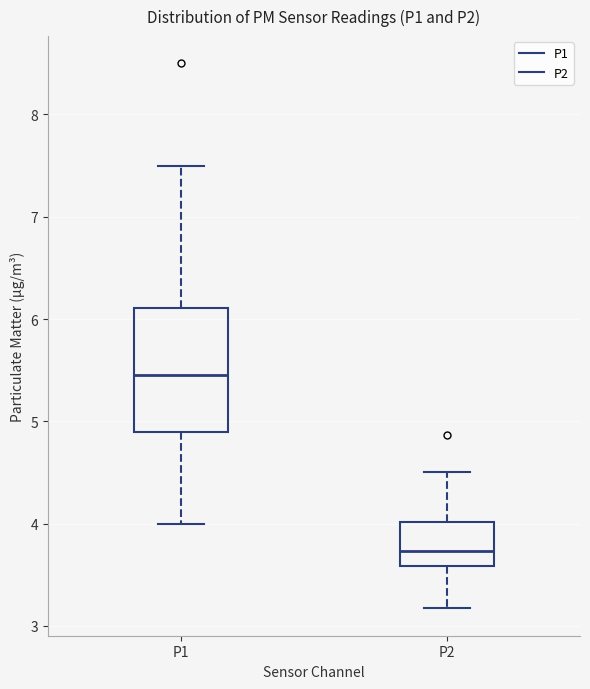

Which box is the tallest, from its lower edge to its upper edge?

P1